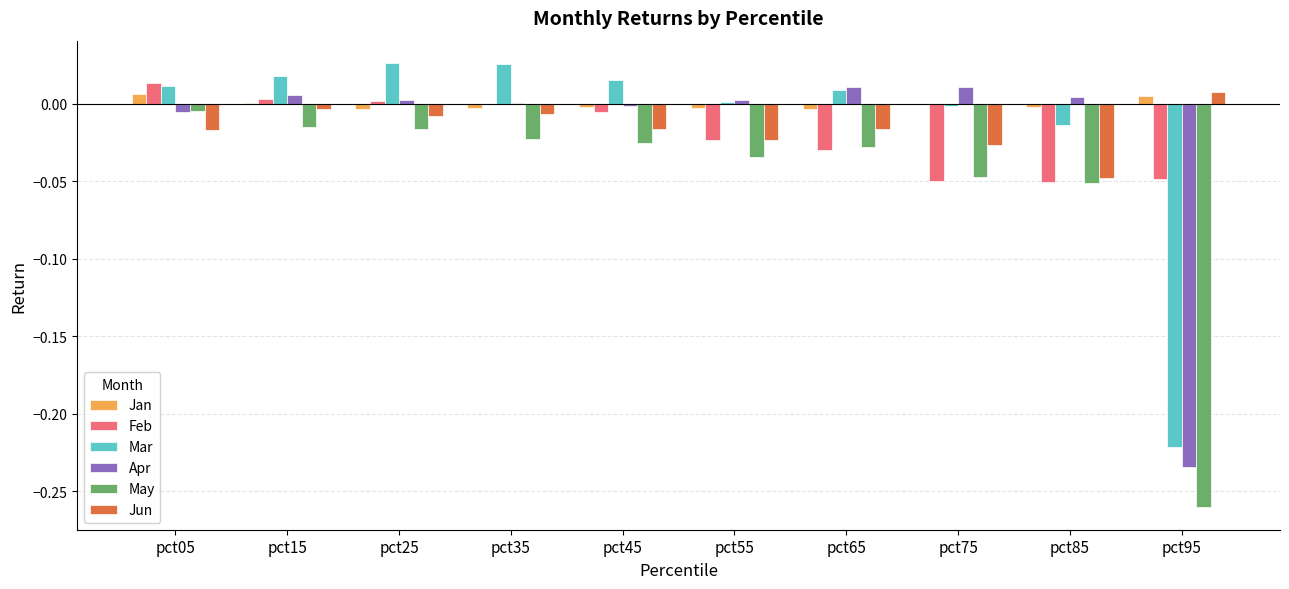

Which series changed the most between pct05 and pct55?

Feb